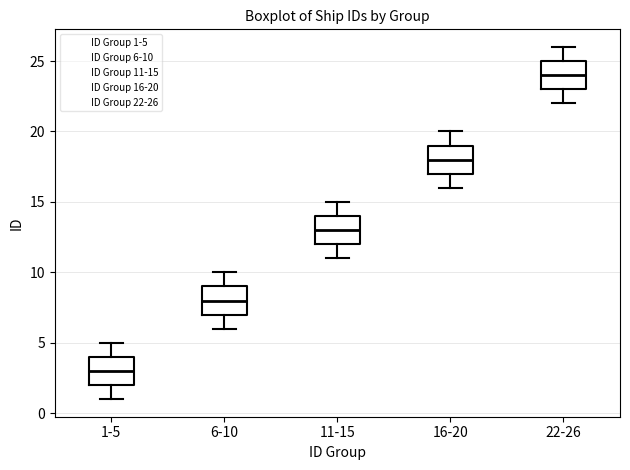

Reading left to right, read every box against the y-axis: the position of its median line, the range the box covers, and the ends of its whiskers. The values are not printed on the chart, so give them approximately, as read against the axis.

1-5: median 3, box 2 to 4, whiskers 1 to 5
6-10: median 8, box 7 to 9, whiskers 6 to 10
11-15: median 13, box 12 to 14, whiskers 11 to 15
16-20: median 18, box 17 to 19, whiskers 16 to 20
22-26: median 24, box 23 to 25, whiskers 22 to 26